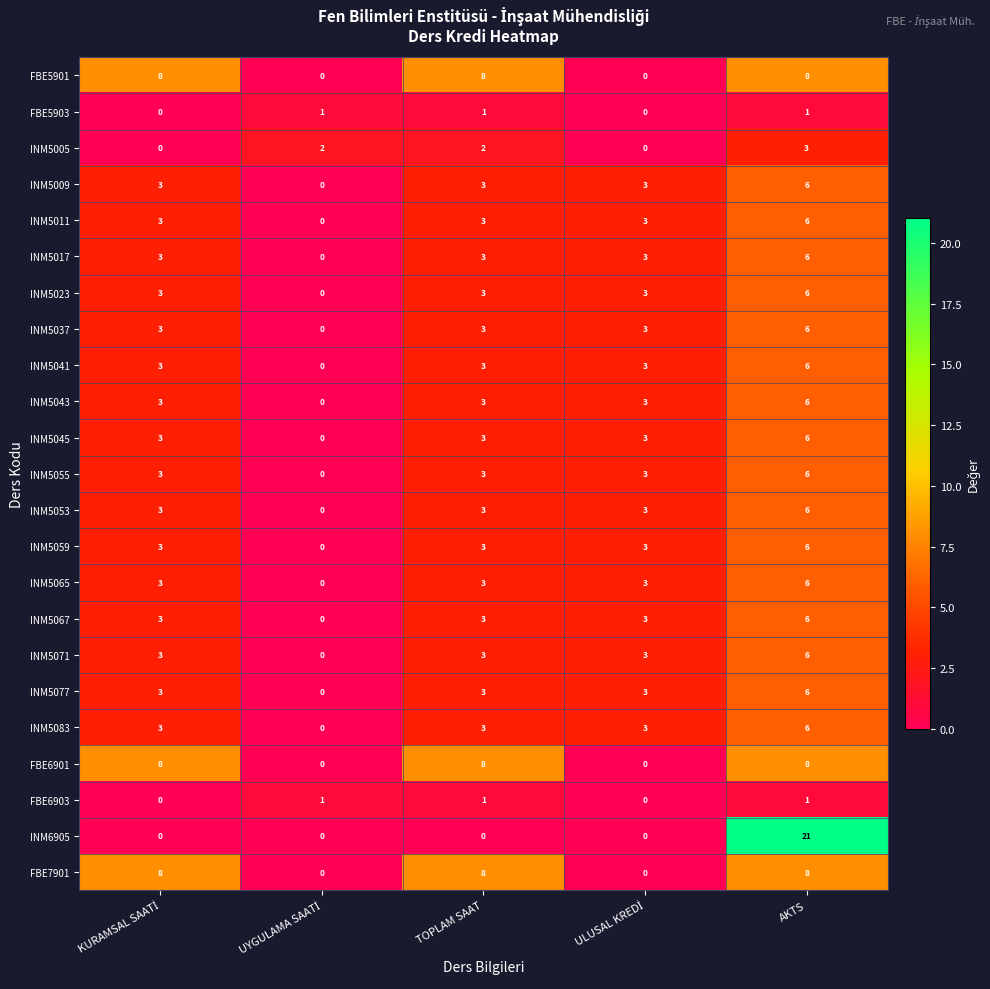

At how many categories does at least one series exceed 10?

1